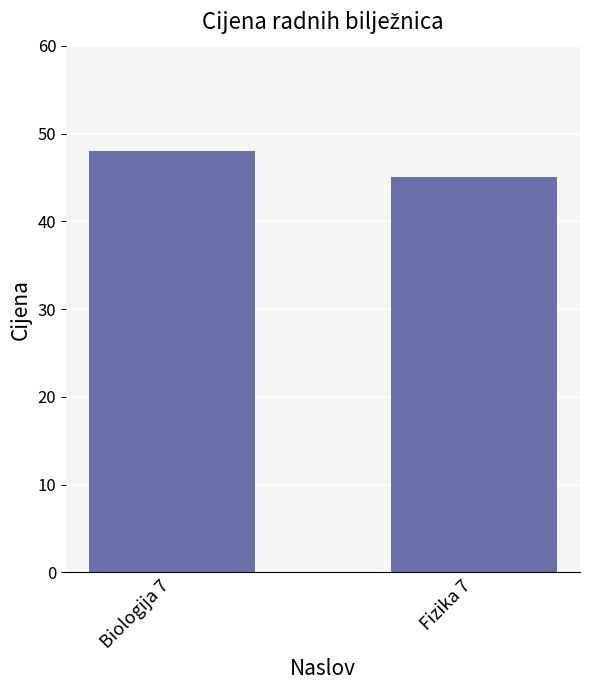

Rank the categories by value from highest to lowest.

Biologija 7, Fizika 7